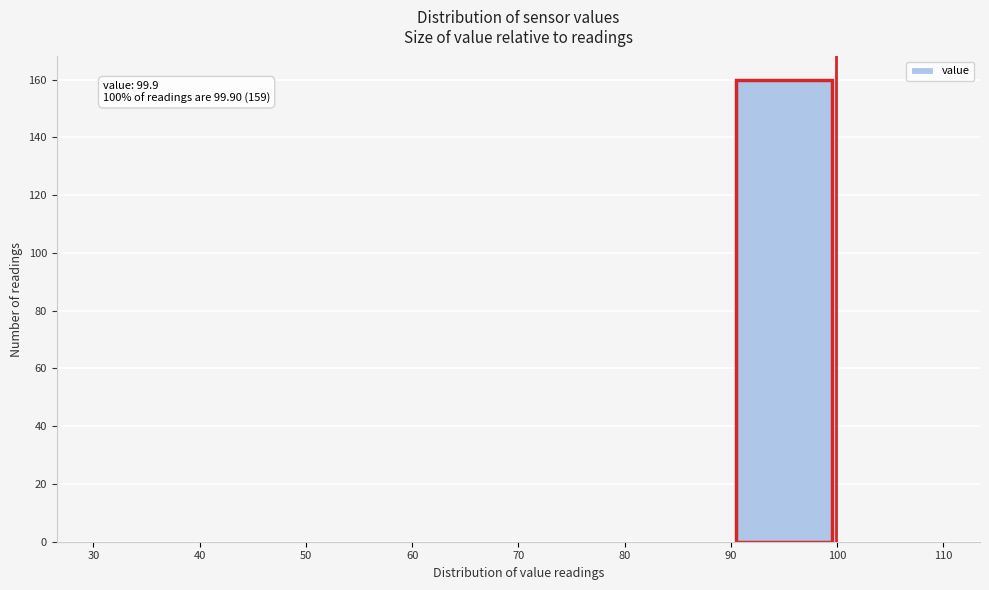

Which range on the x-axis has the tallest bar?

90 to 100